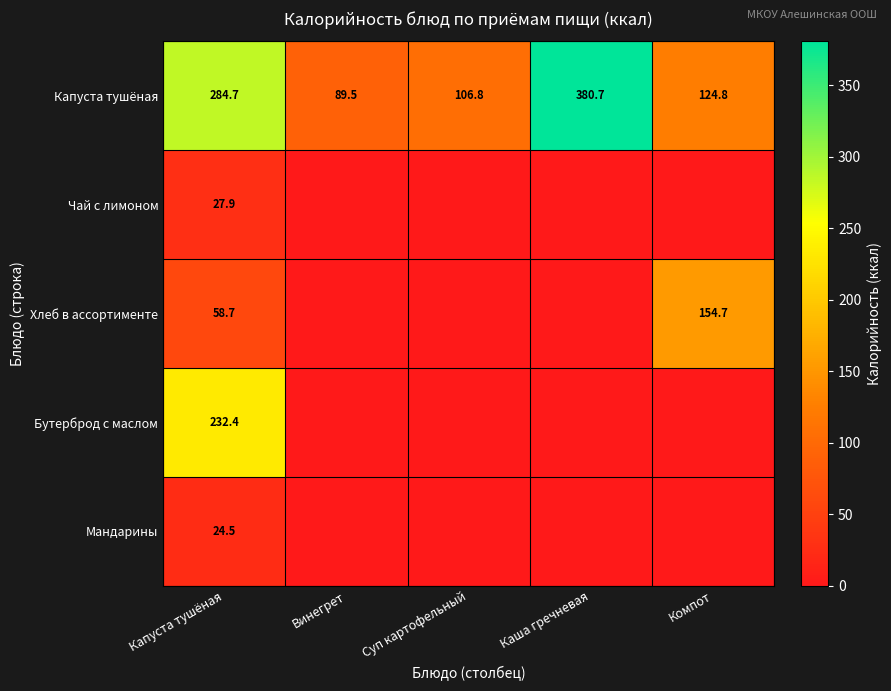

Which has a higher value, Каша гречневая or Капуста тушёная?

Каша гречневая